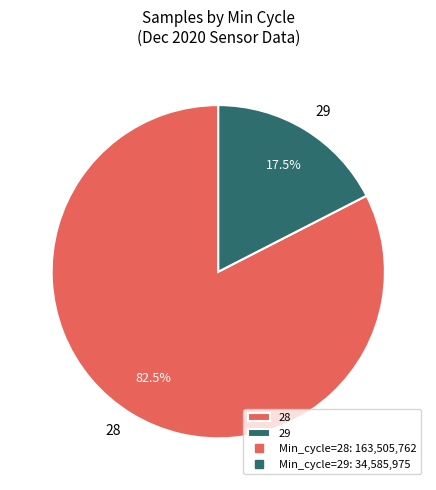

Which category has the biggest portion of the pie?

28